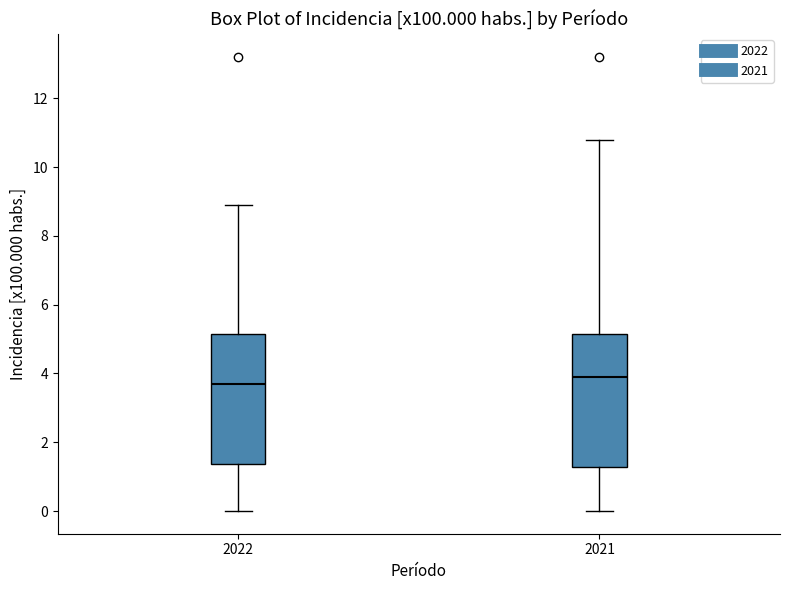

Where is the upper edge of the box at x = 2022 on the y-axis? The values are not printed on the chart, so give them approximately, as read against the axis.

5.2